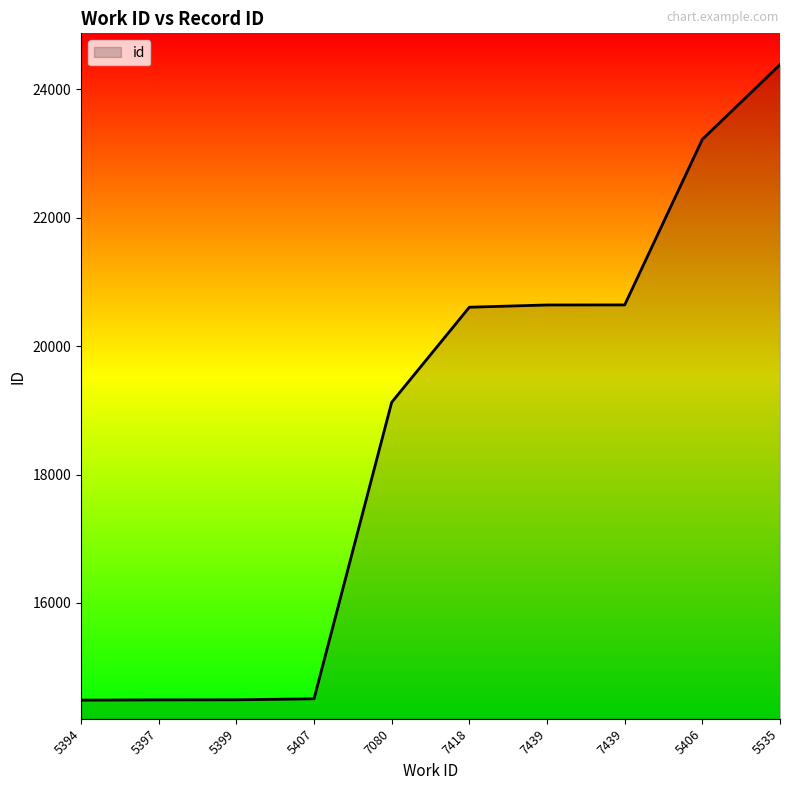

Is this an area chart (filled region under the line)?

Yes